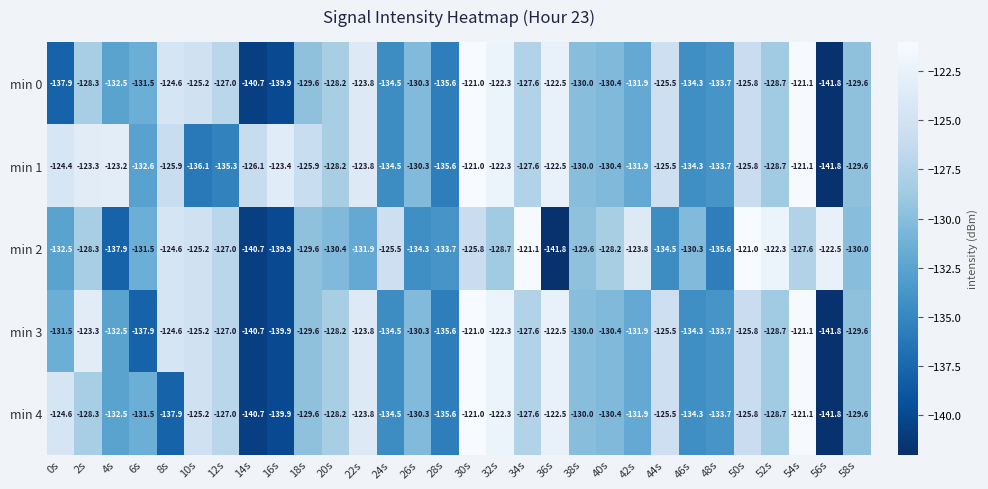

What is the sum of all min 0 values?

-3895.8